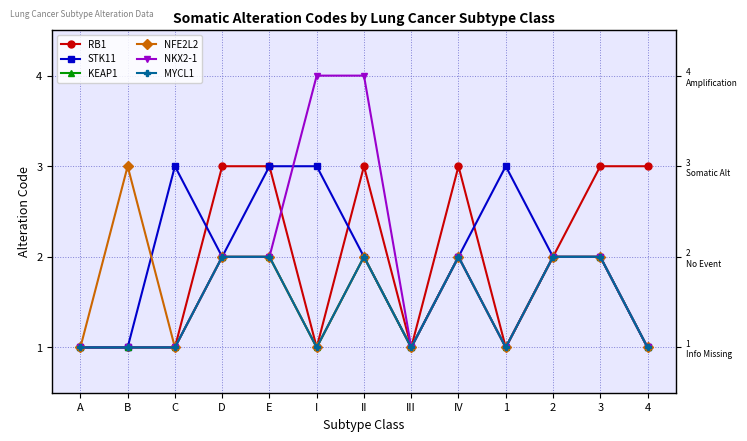

Count the number of data series in this chart.

6